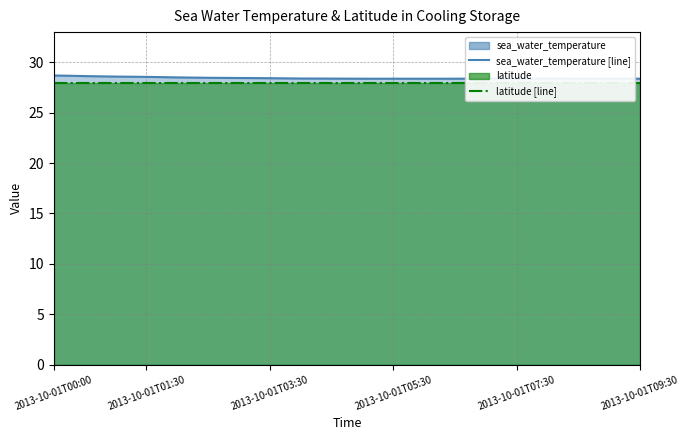

At 2013-10-01T07:30, list the series in order from largest to smallest.

sea_water_temperature [line], latitude [line]